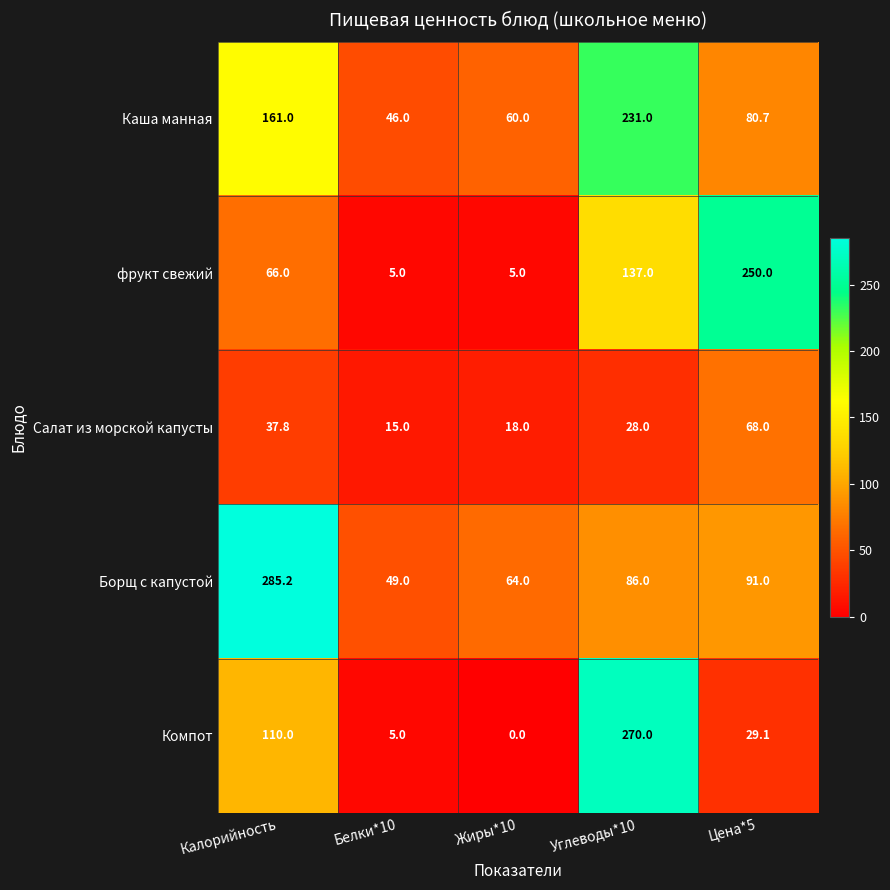

At which category is the sum across all series the highest?

Углеводы*10